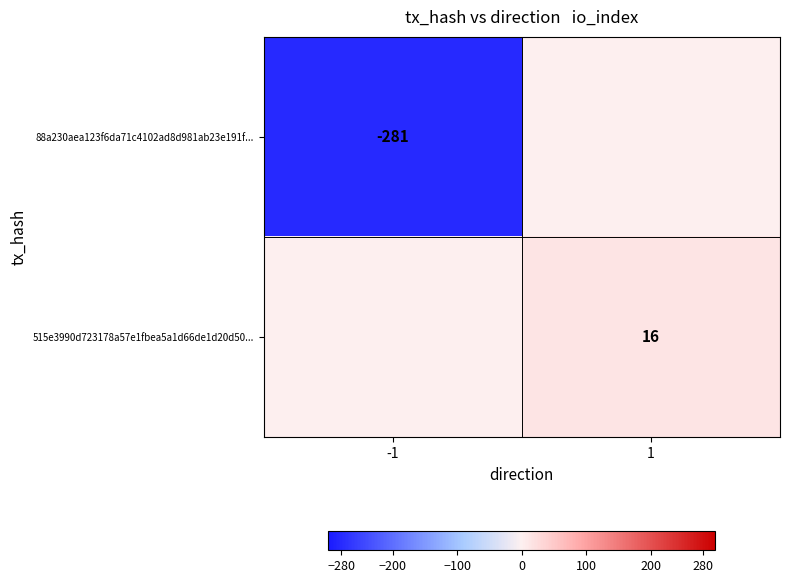

True or false: 515e3990d723178a57e1fbea5a1d66de1d20d50... has a value of 22 at 1.

False